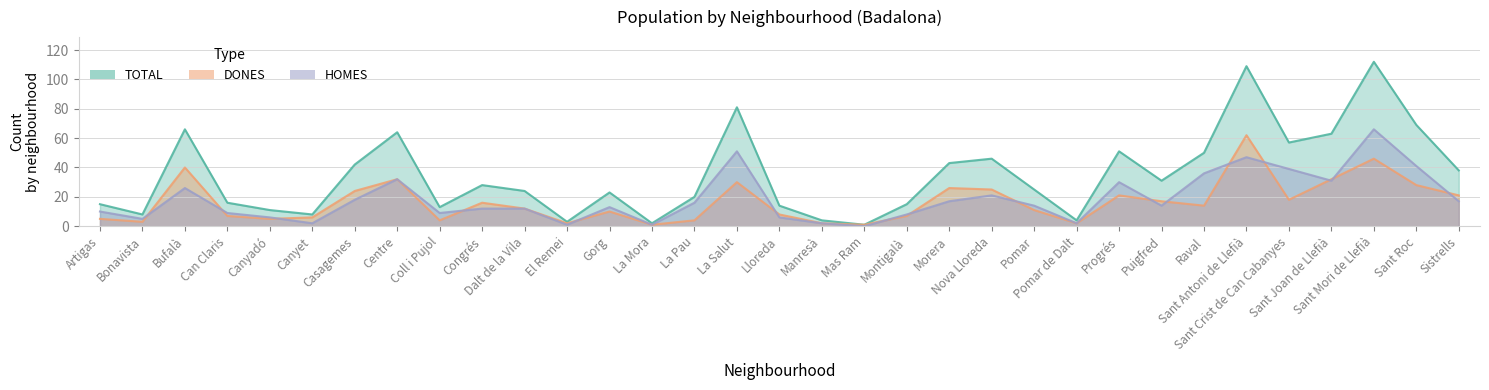

Is it true that DONES equals 11 at Can Claris?

False